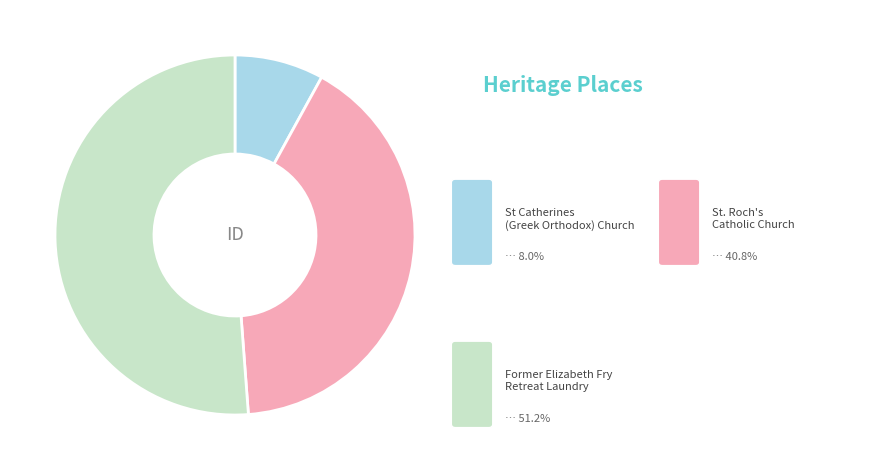

Does any single category account for the majority?

Yes